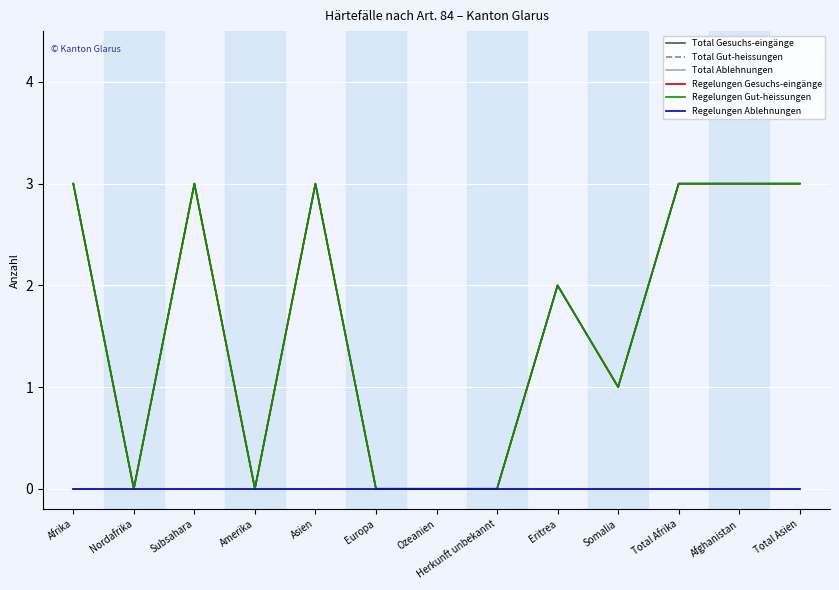

Is this an area chart (filled region under the line)?

No